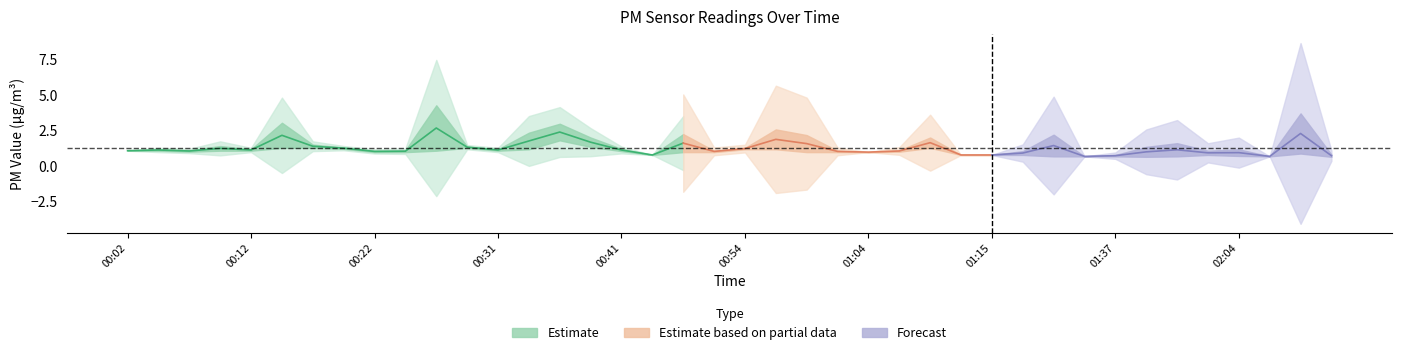

At which category is the sum across all series the highest?

00:26